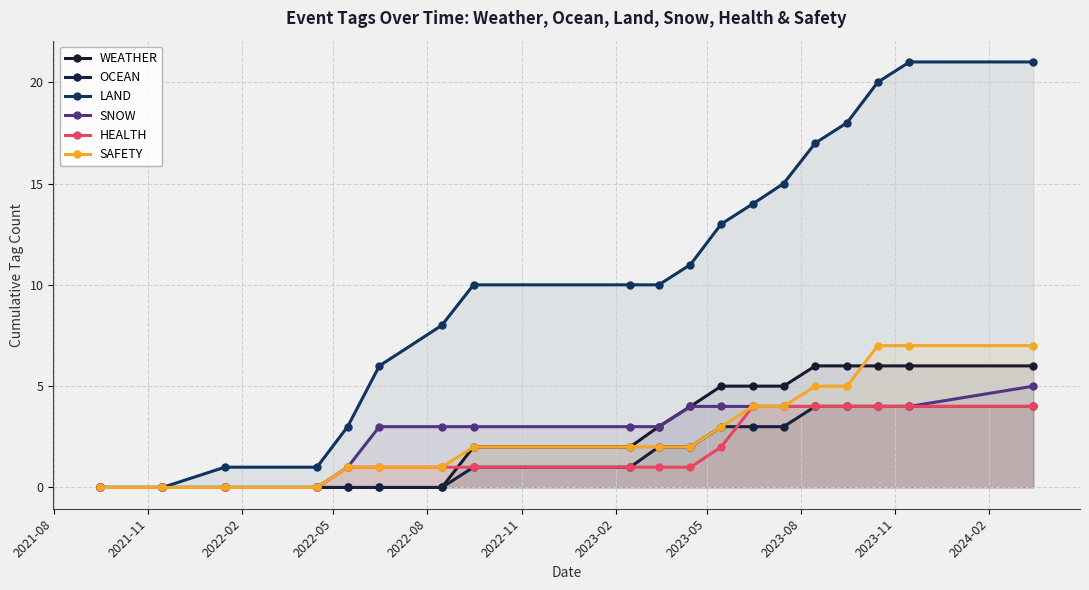

Rank the series by their maximum value, from lowest to highest.

OCEAN, HEALTH, SNOW, WEATHER, SAFETY, LAND